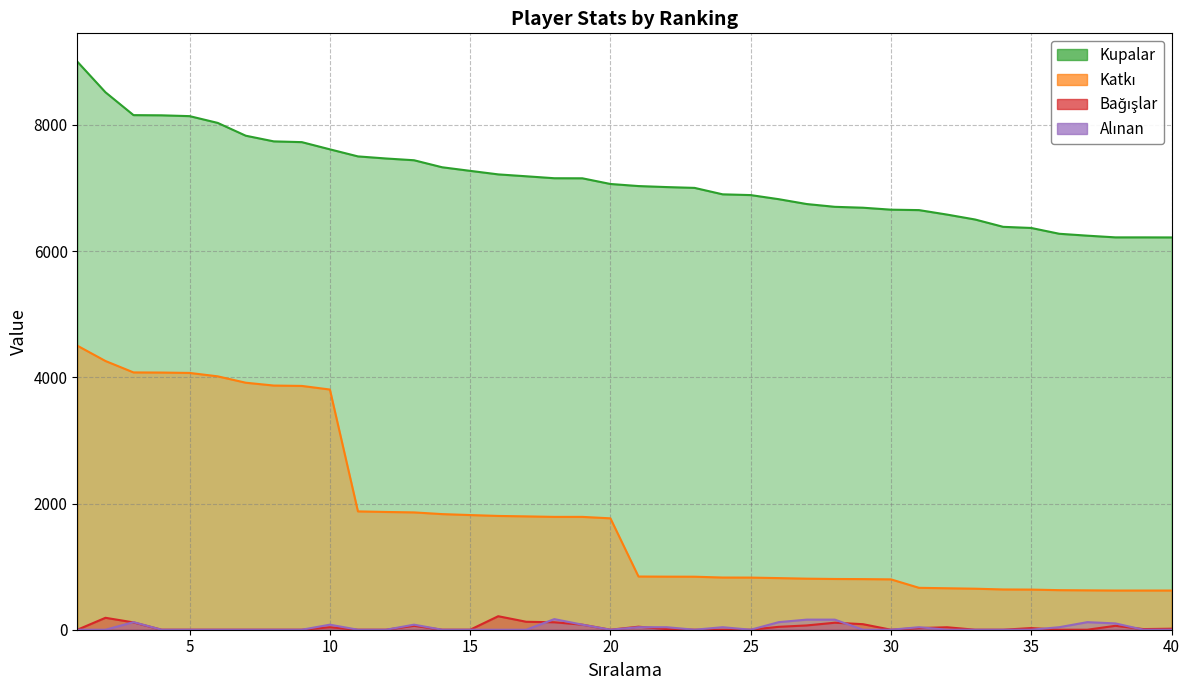

What is the greatest value displayed?

9000